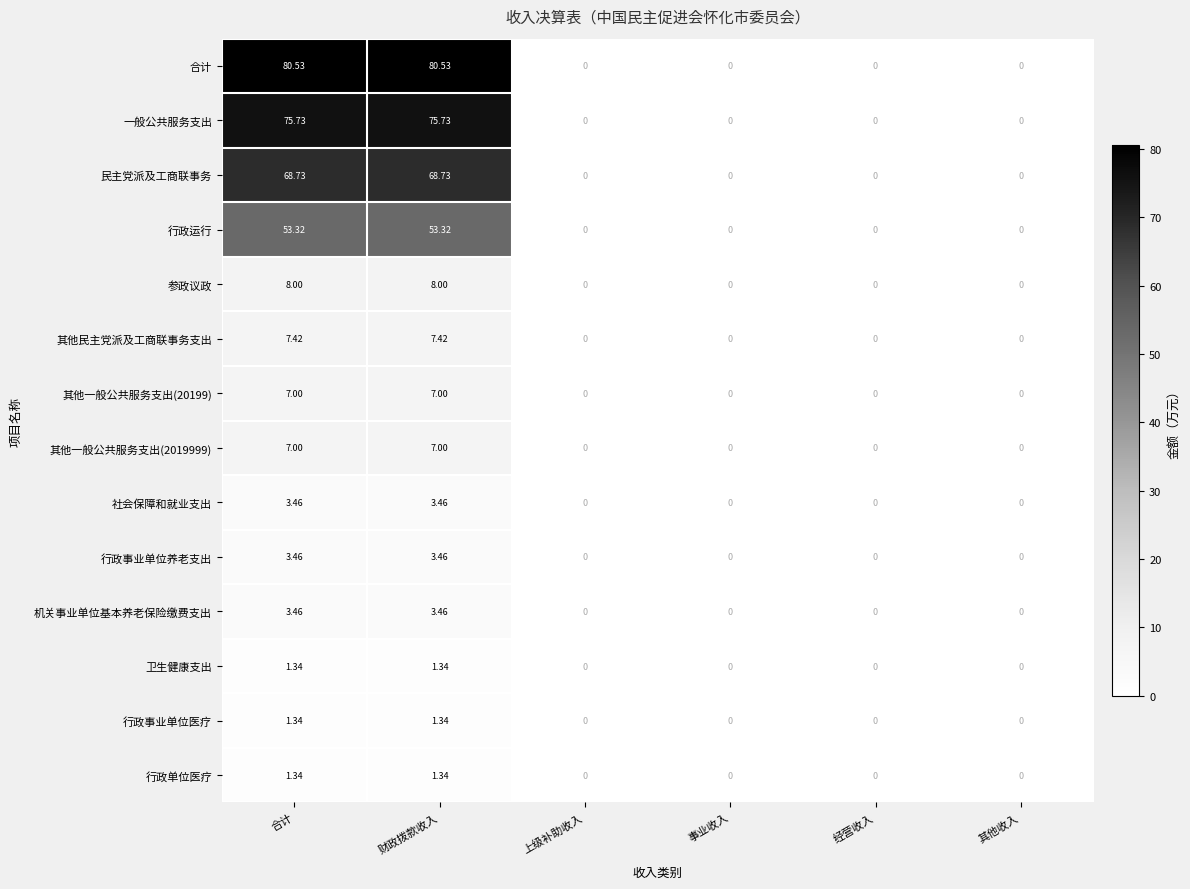

Which series has the widest spread of values?

合计